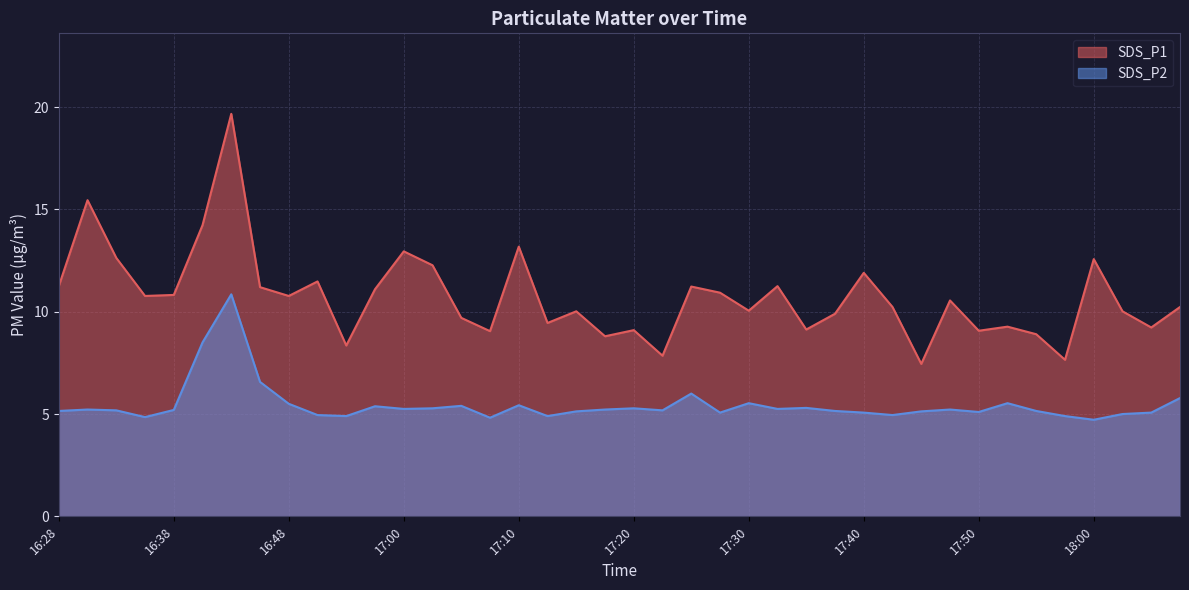

At which category does the chart reach its peak across all series?

16:43